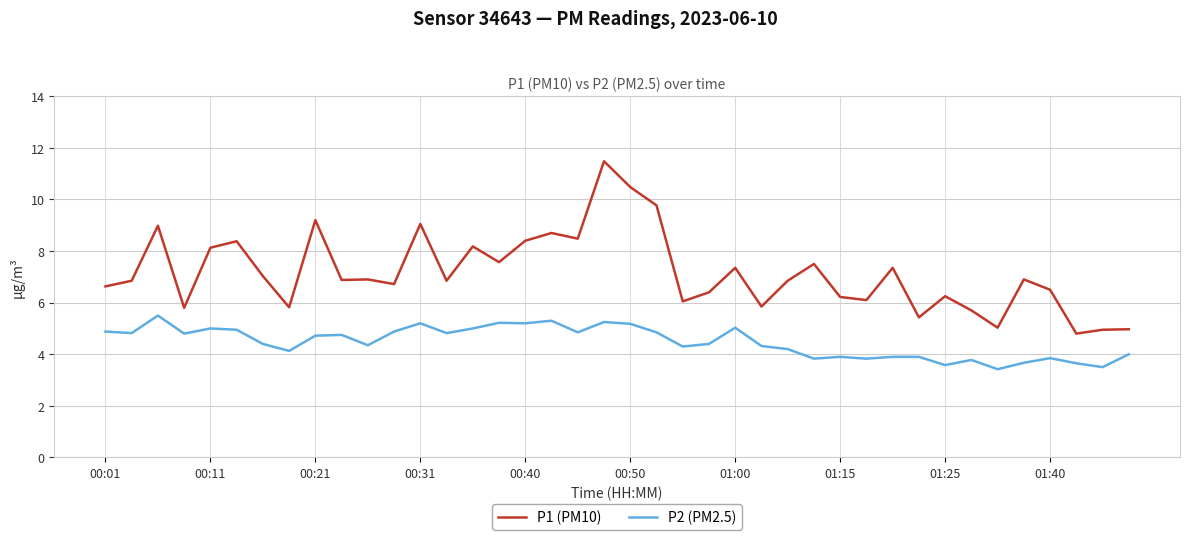

List the series in order of their overall mean, highest first.

P1 (PM10), P2 (PM2.5)